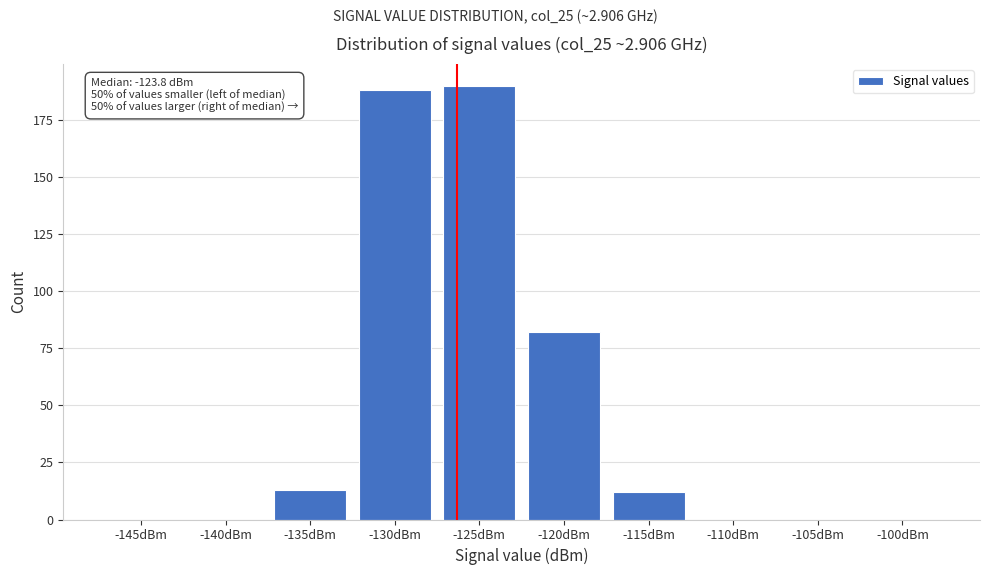

Reading right to left, what are all the values shown in this chart?

-100dBm=0	-105dBm=0	-110dBm=0	-115dBm=12	-120dBm=82	-125dBm=190	-130dBm=188	-135dBm=13	-140dBm=0	-145dBm=0